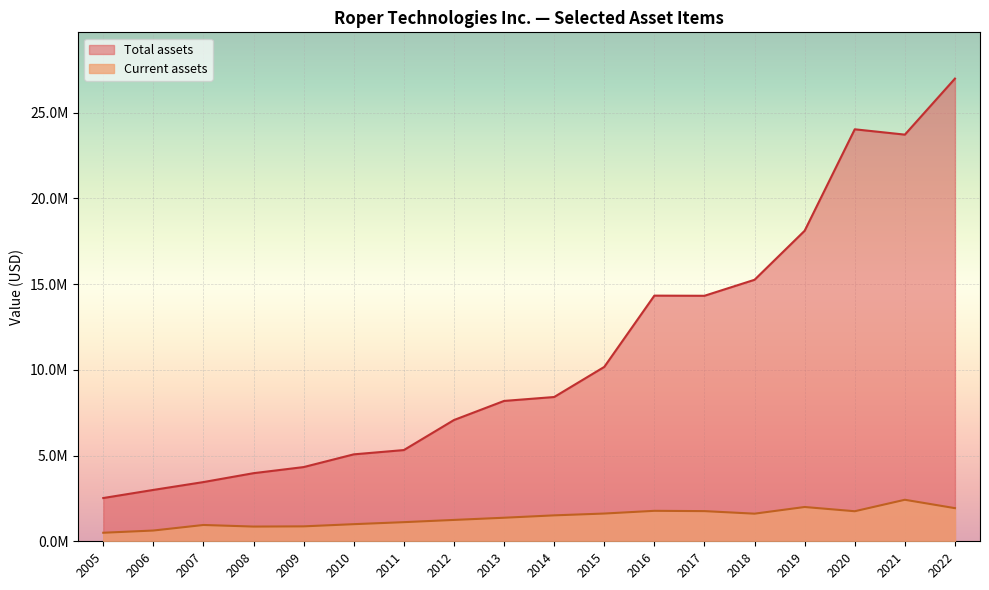

What are all the series names shown in the legend?

Total assets, Current assets